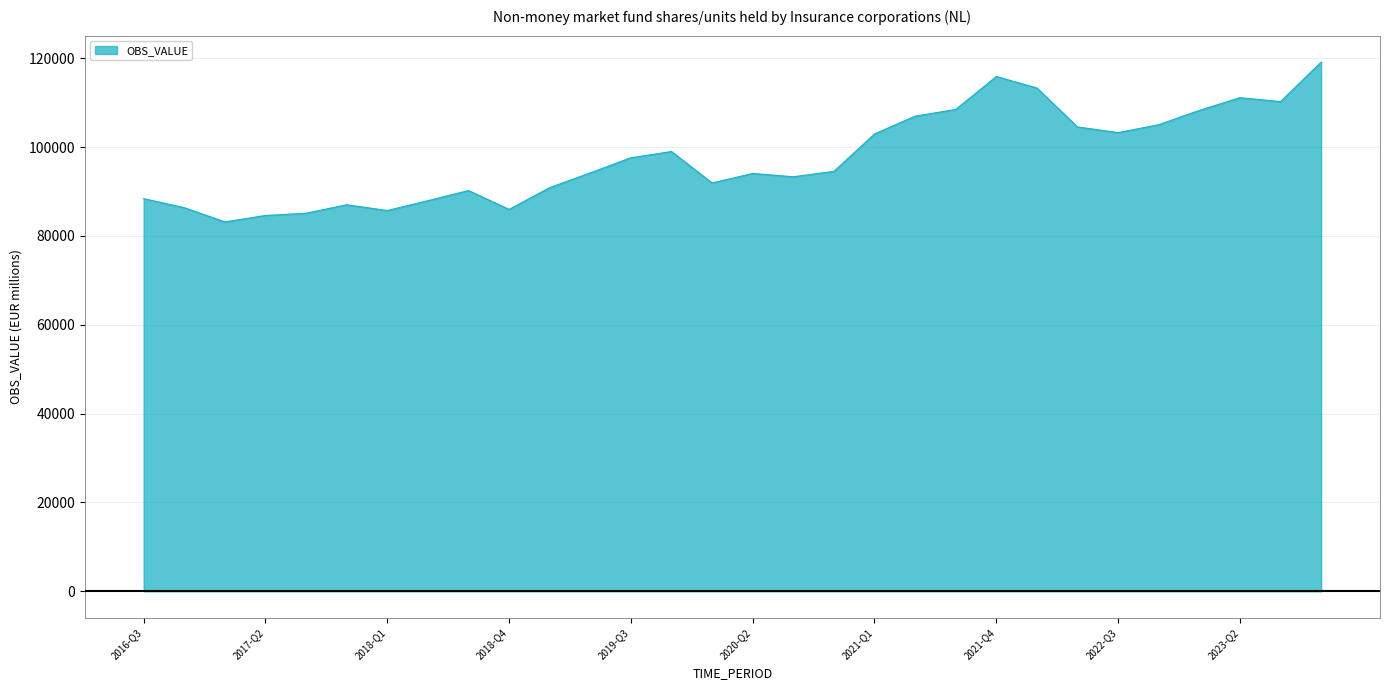

What is the minimum value shown in the chart?

83146